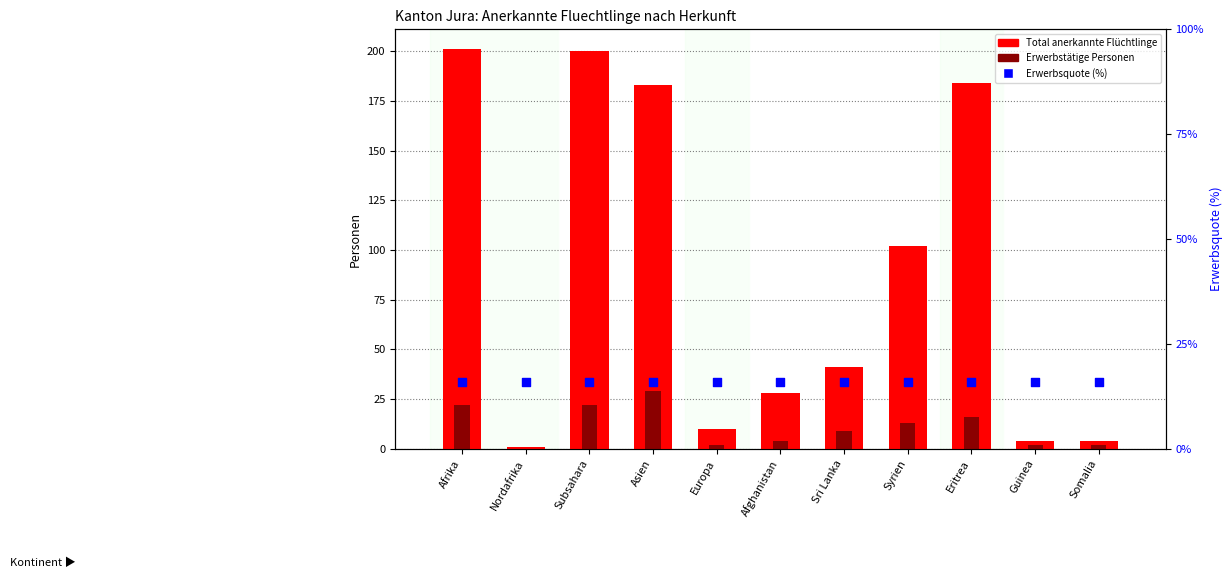

At how many categories does at least one series exceed 73?

5